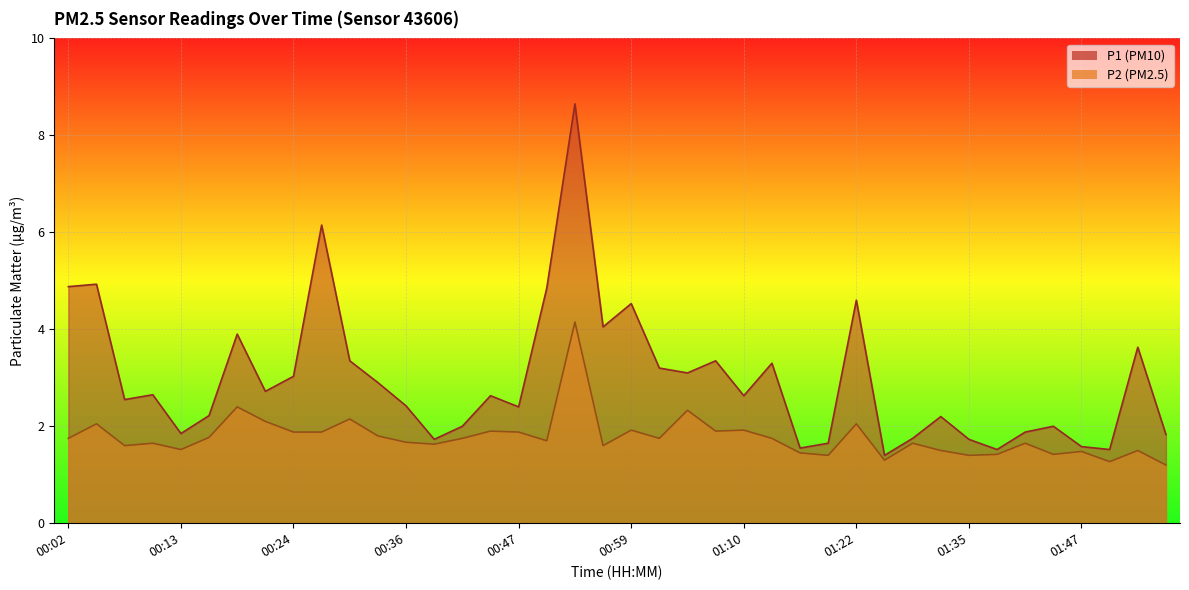

The value of P2 at 01:53 is 1.5. True or false?

True